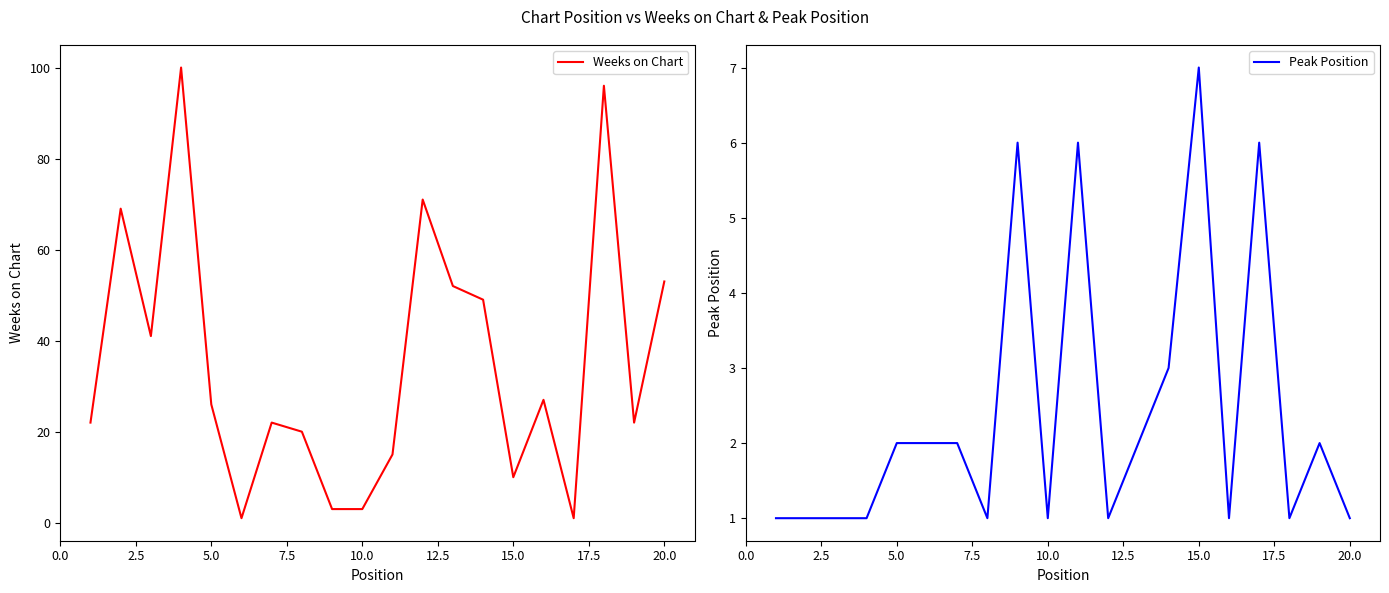

What is the value of the Peak Position point at the 12th from the left?

1